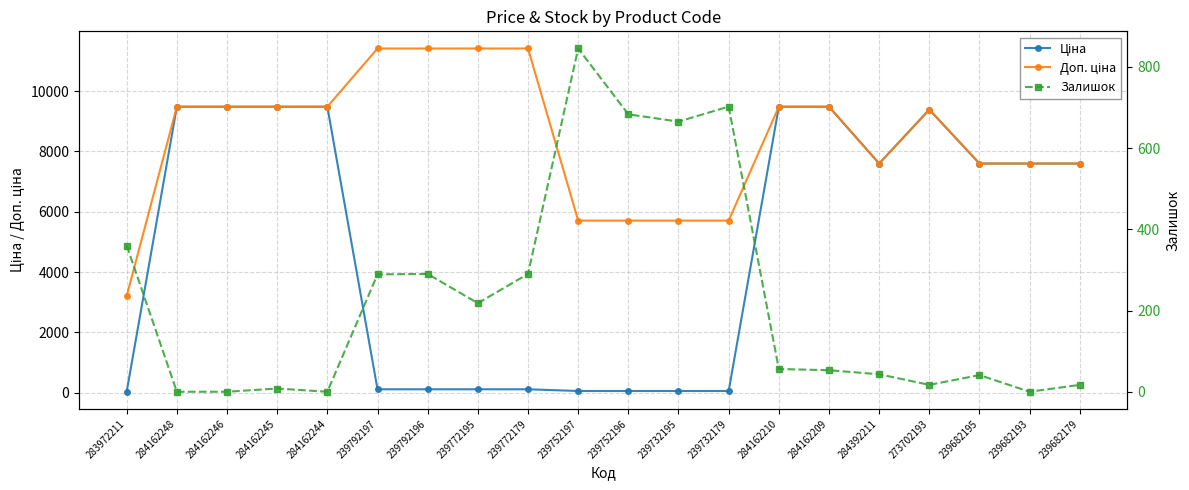

True or false: Доп. ціна has a value of 5705.0 at 239752196.

True